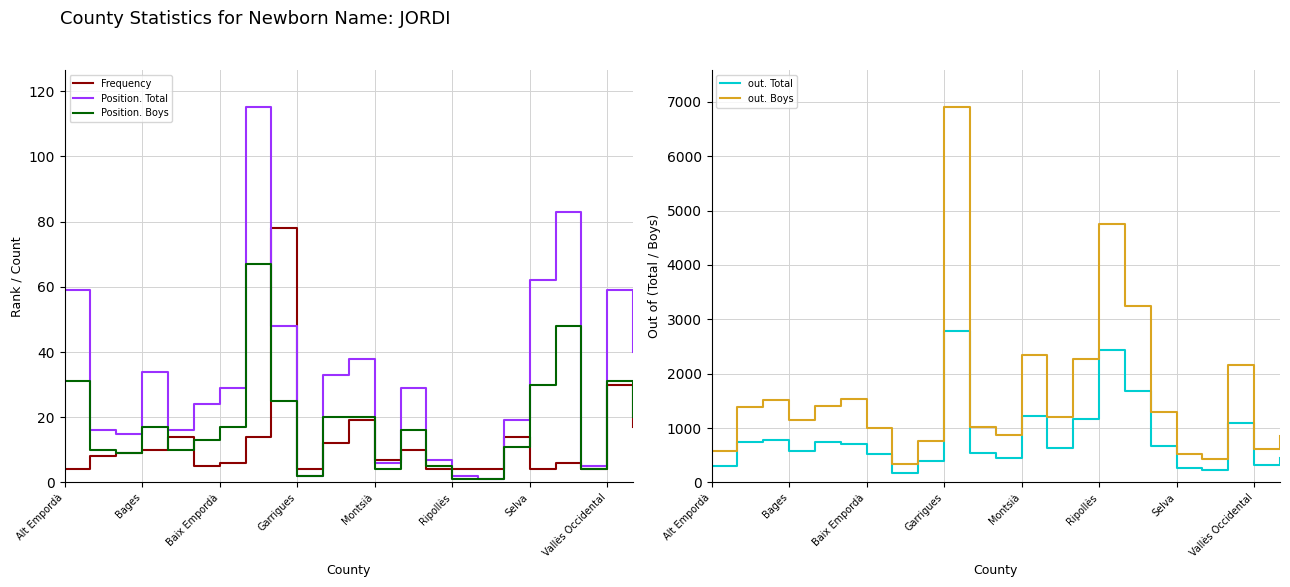

Reading left to right, extract all data points from this chart.

Frequency: 4	8	9	10	14	5	6	14	78	4	12	19	7	10	4	4	4	14	4	6	4	30	17
Position. Total: 59	16	15	34	16	24	29	115	48	2	33	38	6	29	7	2	1	19	62	83	5	59	40
Position. Boys: 31	10	9	17	10	13	17	67	25	2	20	20	4	16	5	1	1	11	30	48	4	31	20
out. Total: 297	746	781	575	741	706	514	177	391	2778	539	458	1222	629	1170	2439	1688	679	272	229	1093	327	443
out. Boys: 577	1396	1510	1157	1408	1538	1008	342	754	6897	1015	878	2349	1200	2273	4762	3252	1301	524	433	2162	621	858